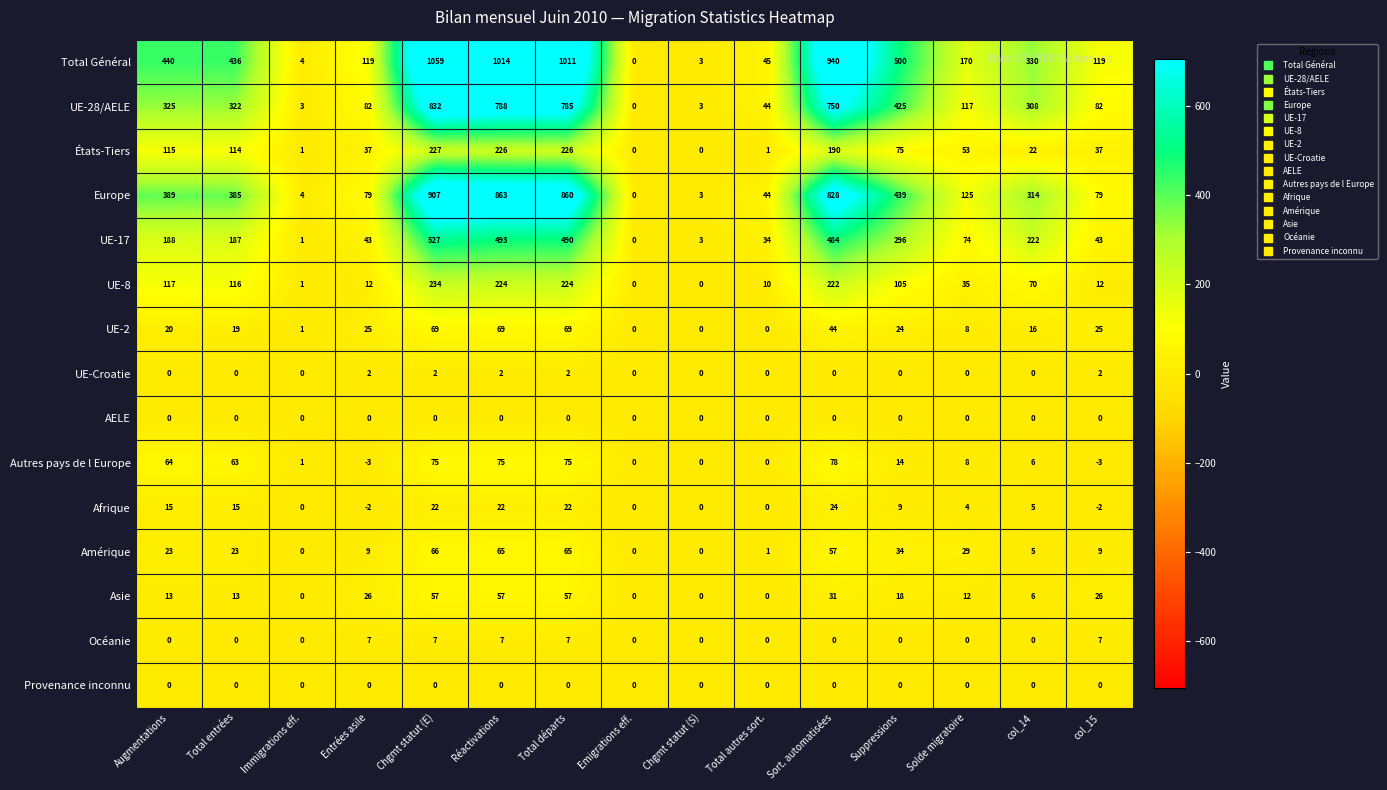

What is the minimum value shown in the chart?

-3